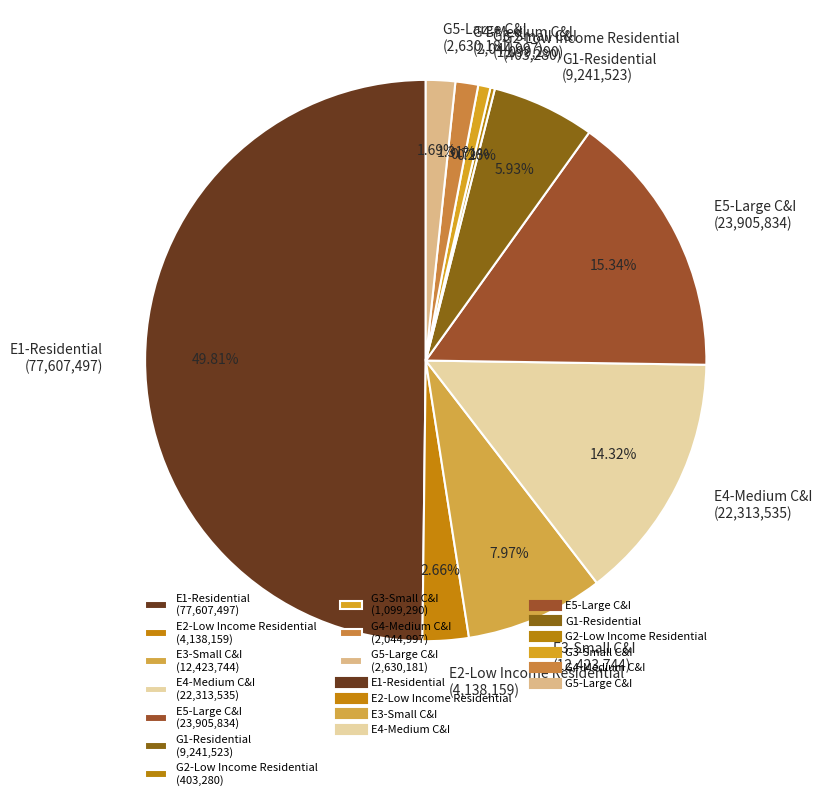

What percentage is the E1-Residential slice, to the nearest percent?

50%